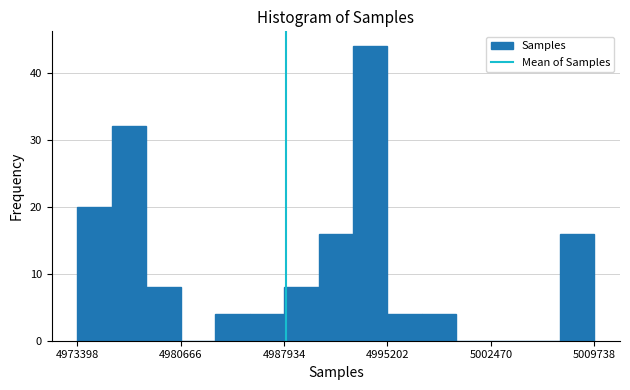

Around what value on the x-axis is the tallest bar? Give the approximate position of its centre, as read against the axis.

4994000